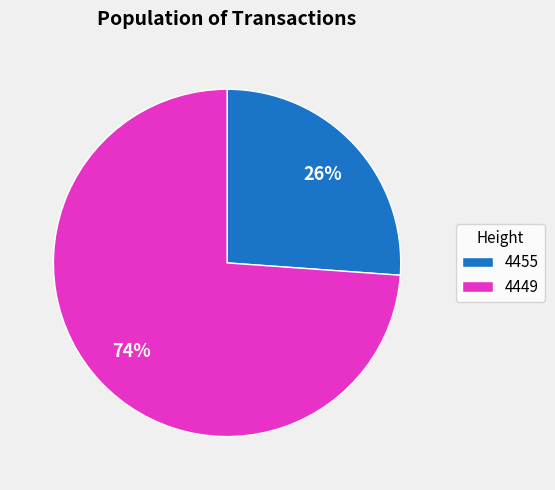

How many segments does this pie chart have?

2